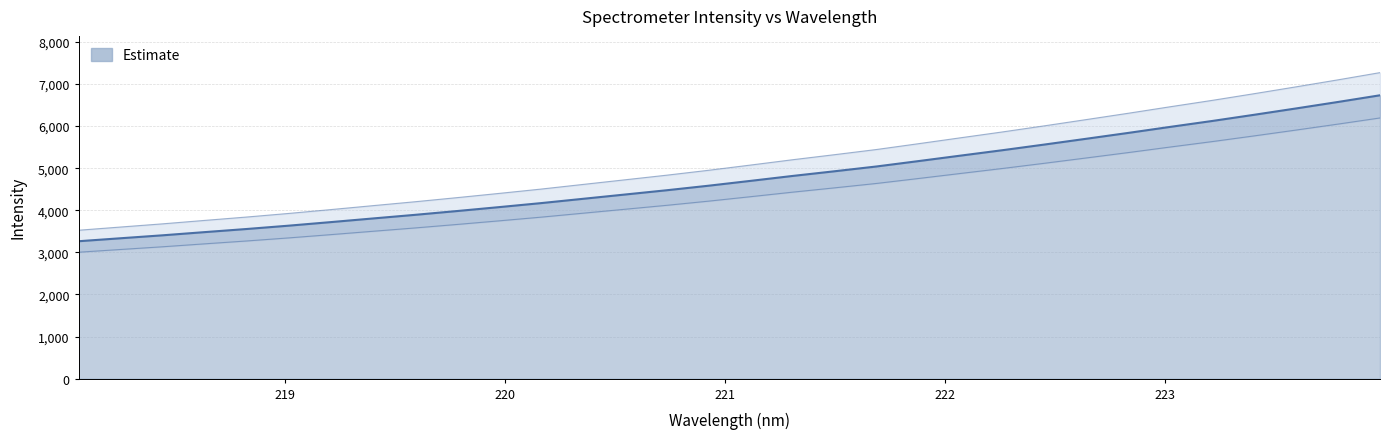

Where does the data first go above 4698?

221.1174